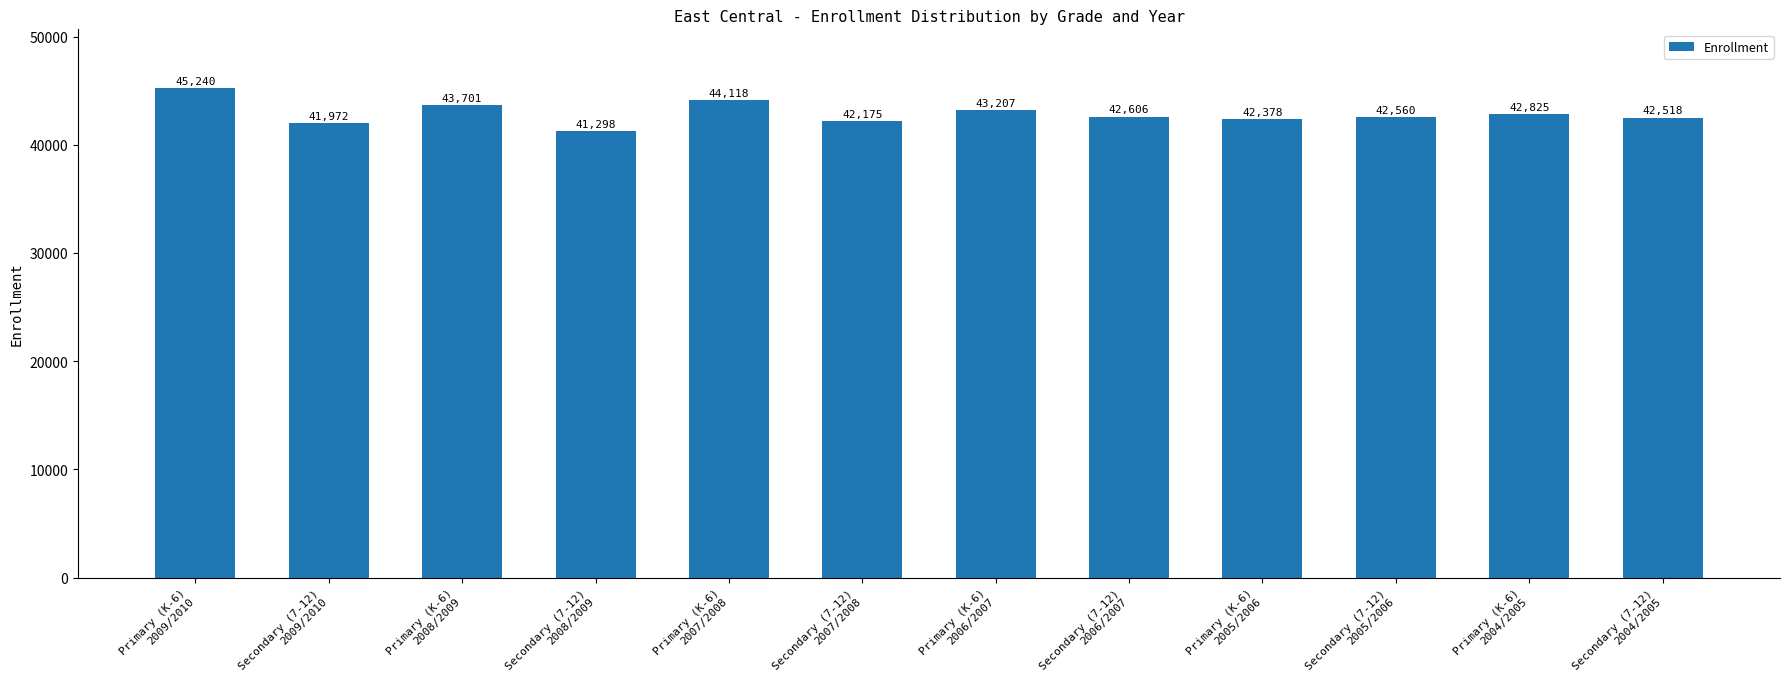

What is the ratio of the value at Secondary (7-12)
2004/2005 to the value at Secondary (7-12)
2008/2009?

1.0